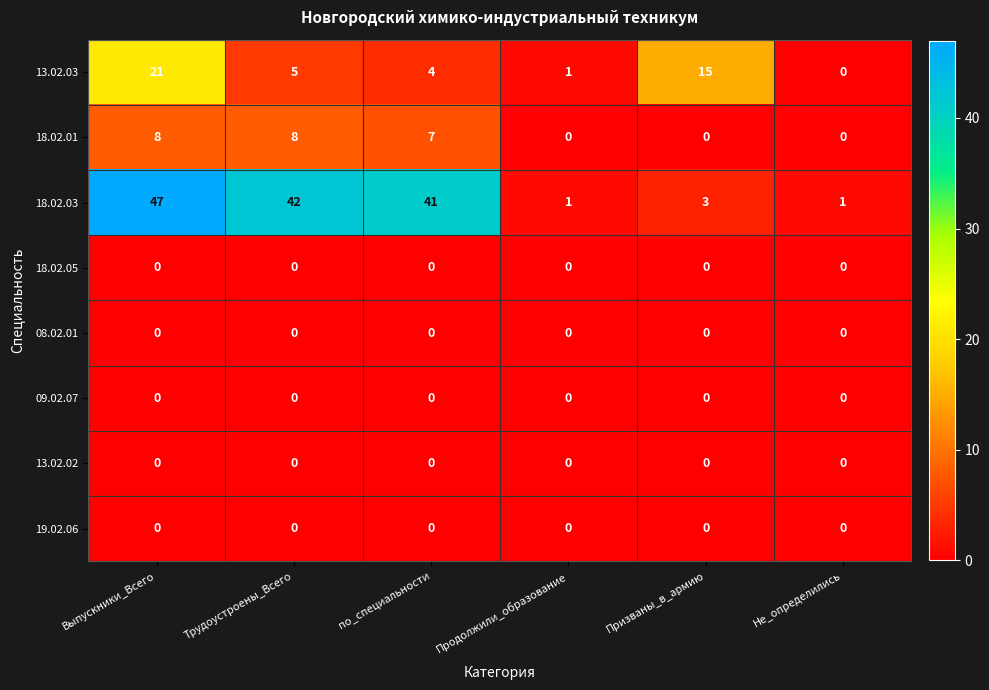

Count the number of categories in the chart.

6